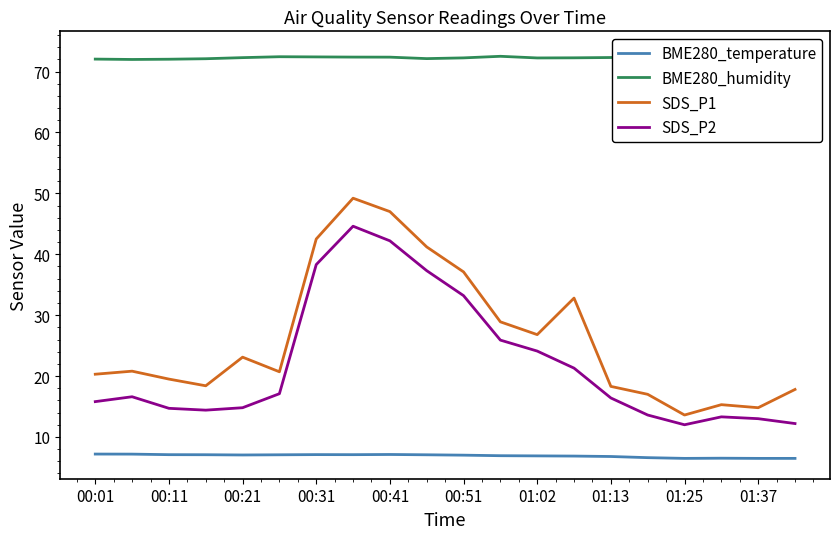

How many data points does each series have?

20